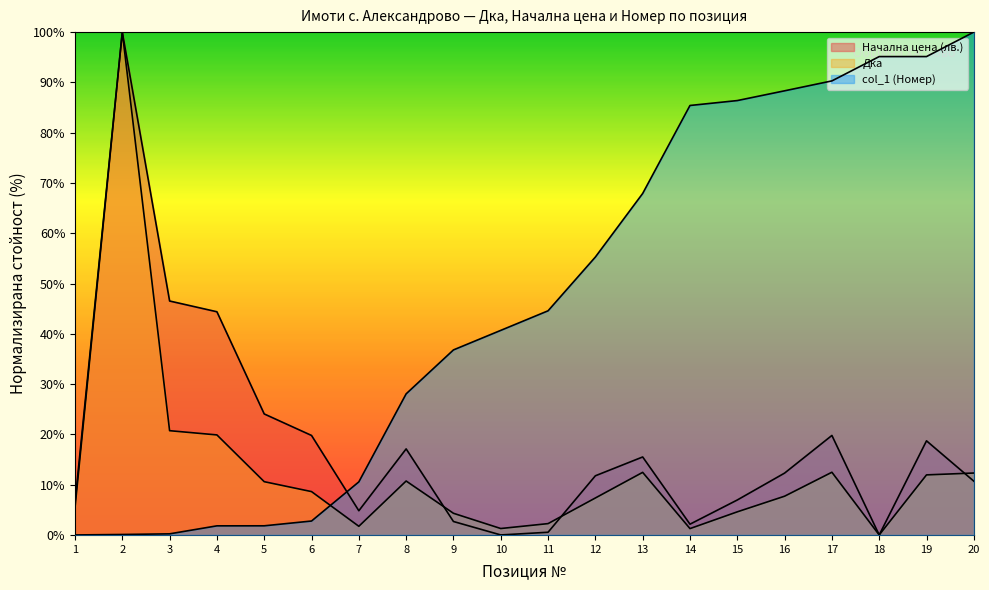

Which series ends up on top after the final intersection of Дка and col_1 (Номер)?

col_1 (Номер)